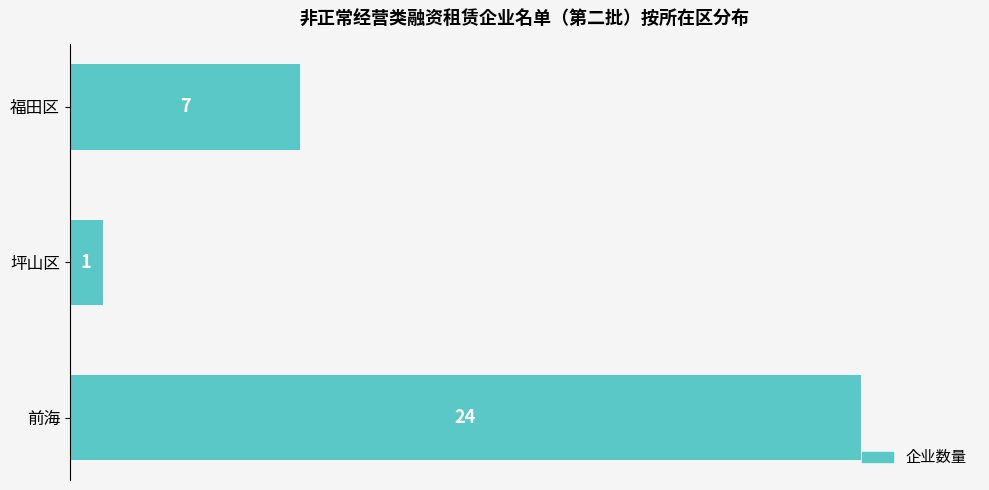

Approximately how many times larger is the value at 福田区 compared to 坪山区?

7.0